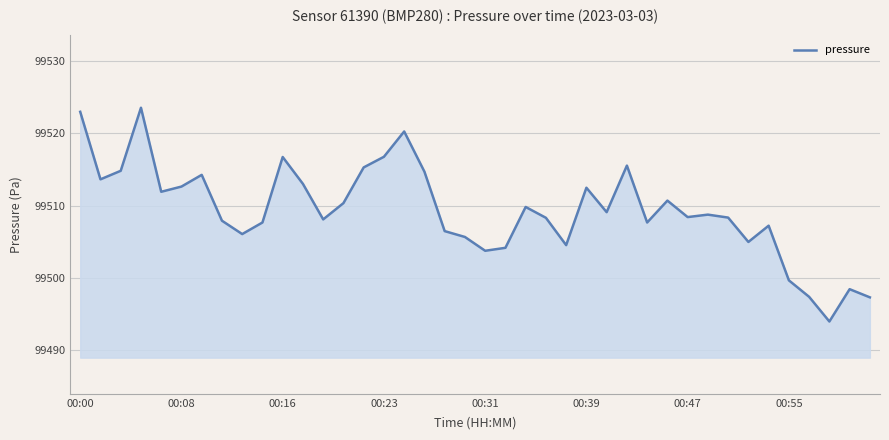

What is the greatest value displayed?

99523.5